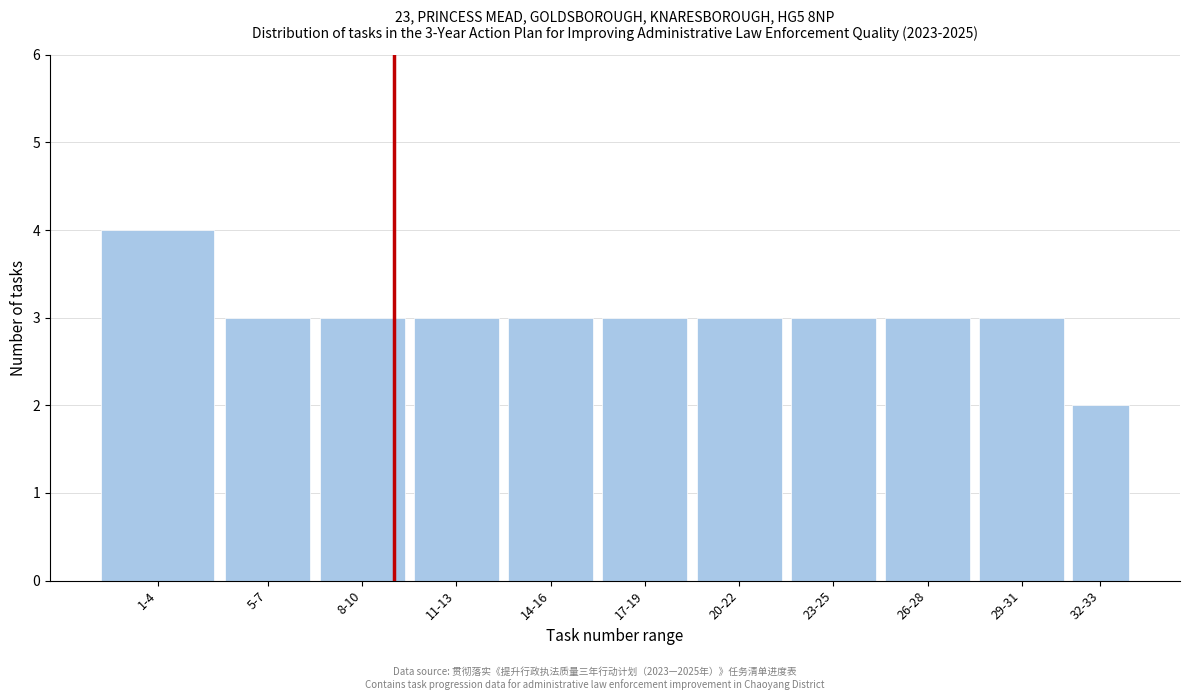

Reading right to left, list all the values displayed in this chart.

2	3	3	3	3	3	3	3	3	3	4